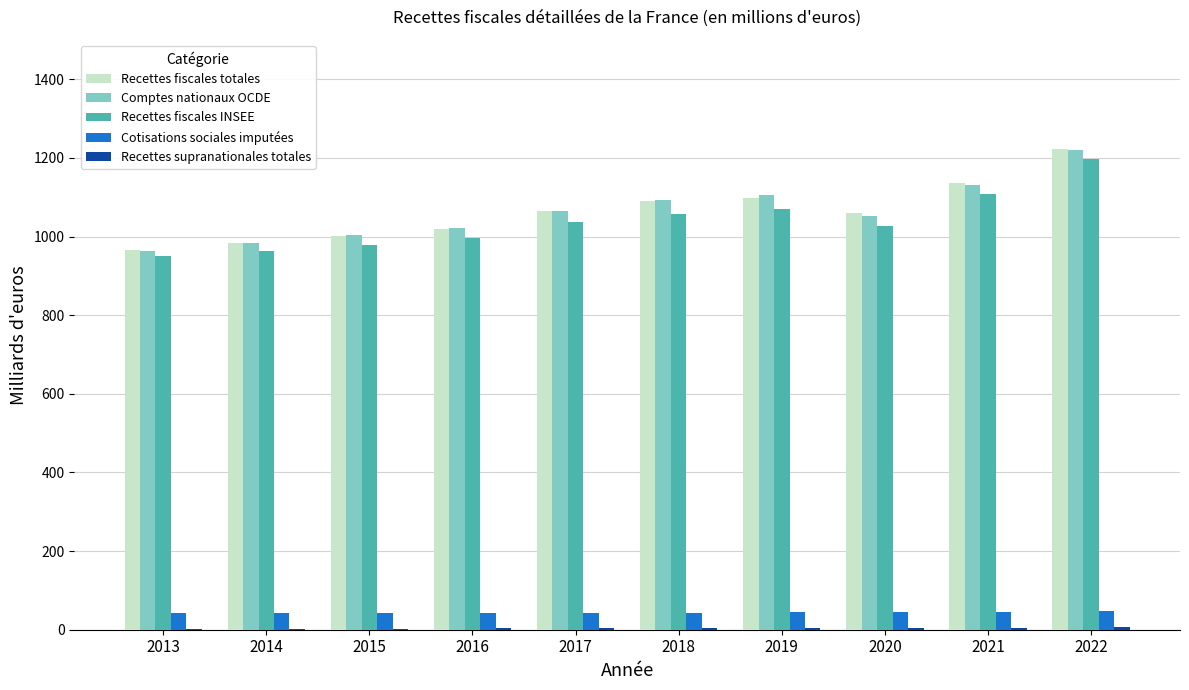

Between 2013 and 2021, which series saw the biggest shift?

Recettes fiscales totales